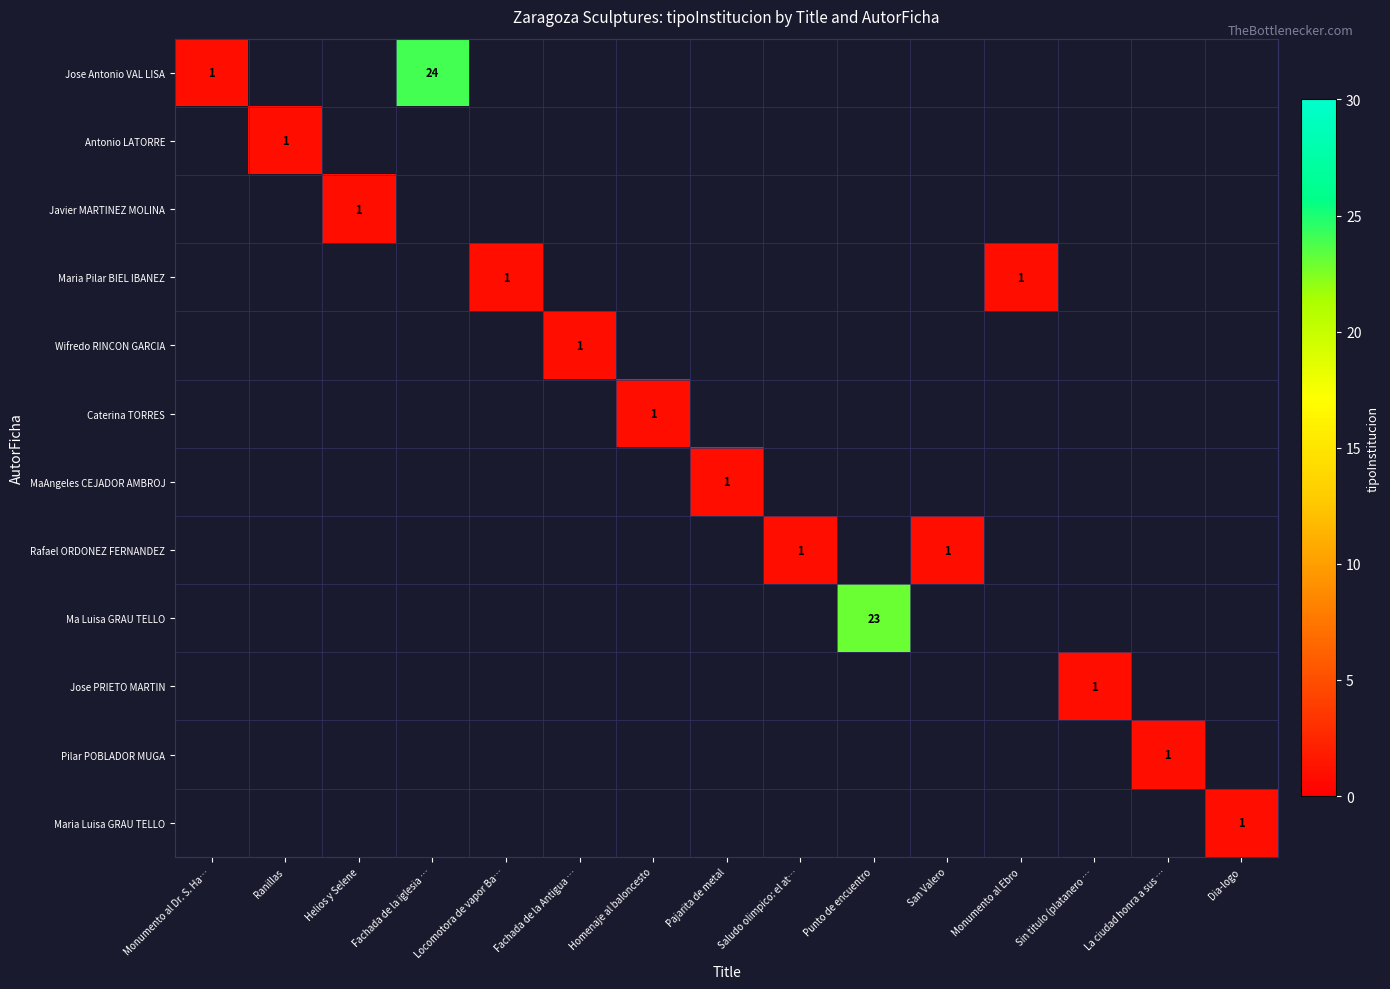

At Sin titulo (platanero …, list the series in order from smallest to largest.

Jose Antonio VAL LISA, Antonio LATORRE, Javier MARTINEZ MOLINA, Maria Pilar BIEL IBANEZ, Wifredo RINCON GARCIA, Caterina TORRES, MaAngeles CEJADOR AMBROJ, Rafael ORDONEZ FERNANDEZ, Ma Luisa GRAU TELLO, Jose PRIETO MARTIN, Pilar POBLADOR MUGA, Maria Luisa GRAU TELLO